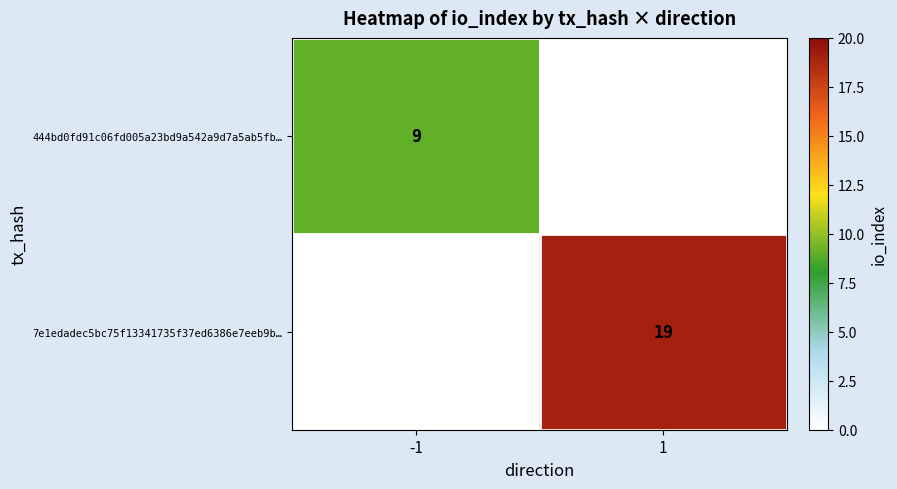

Is it true that 7e1edadec5bc75f13341735f37ed6386e7eeb9b… equals 5 at 1?

False